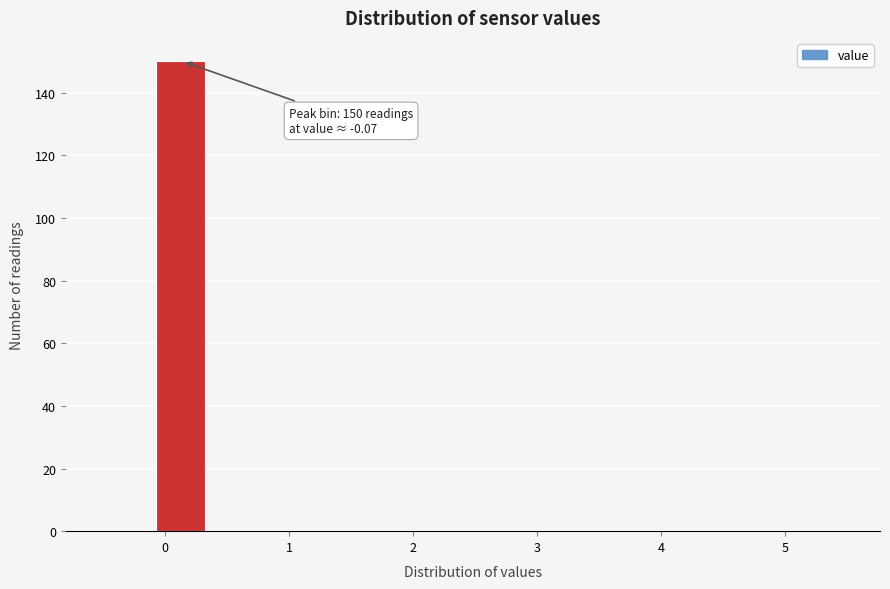

Which range on the x-axis has the tallest bar?

-0.1 to 0.4